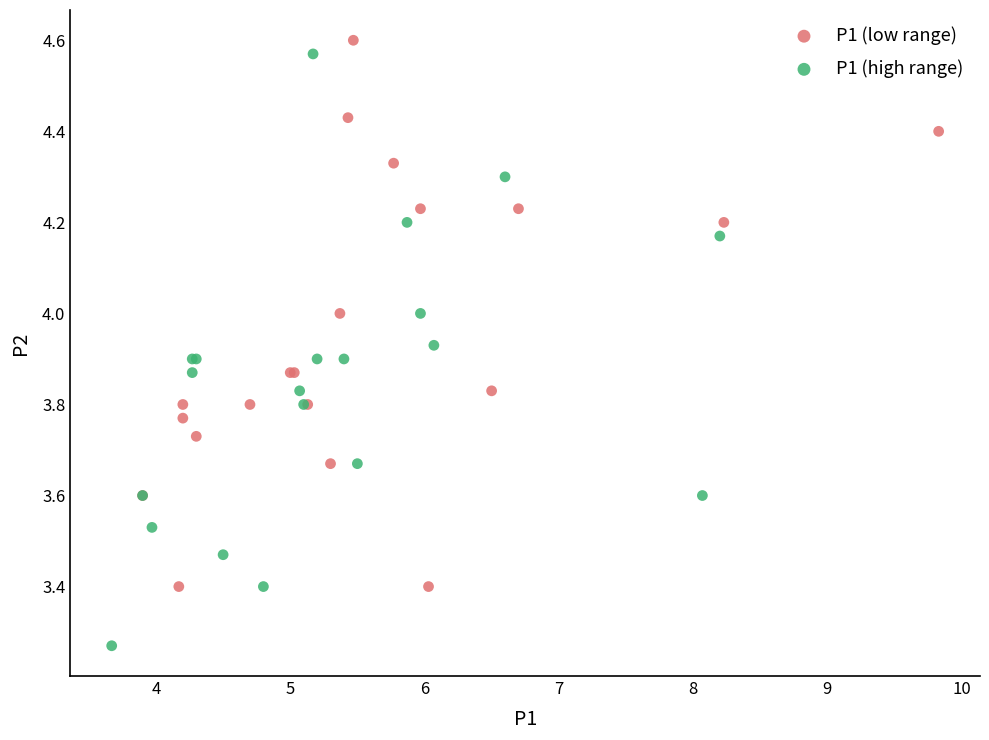

Which series reaches the maximum Y coordinate?

P1 (low range)